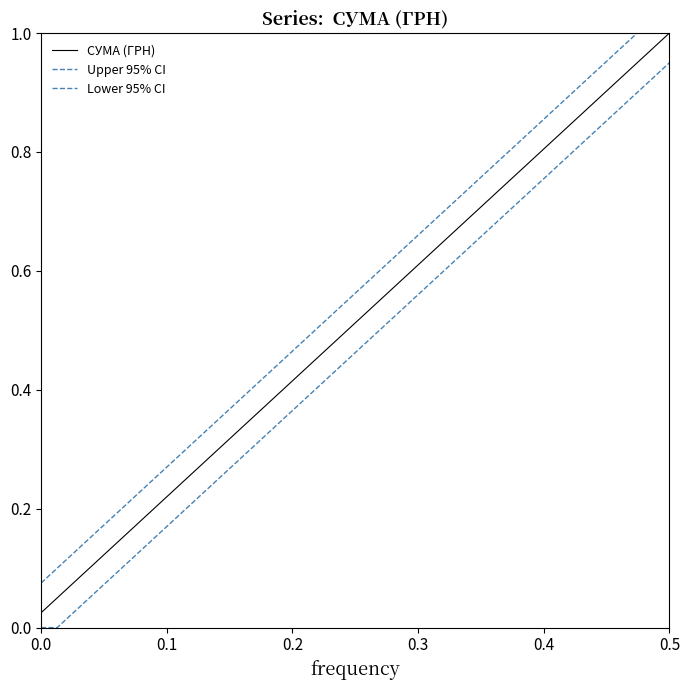

Does the chart have visible grid lines?

No